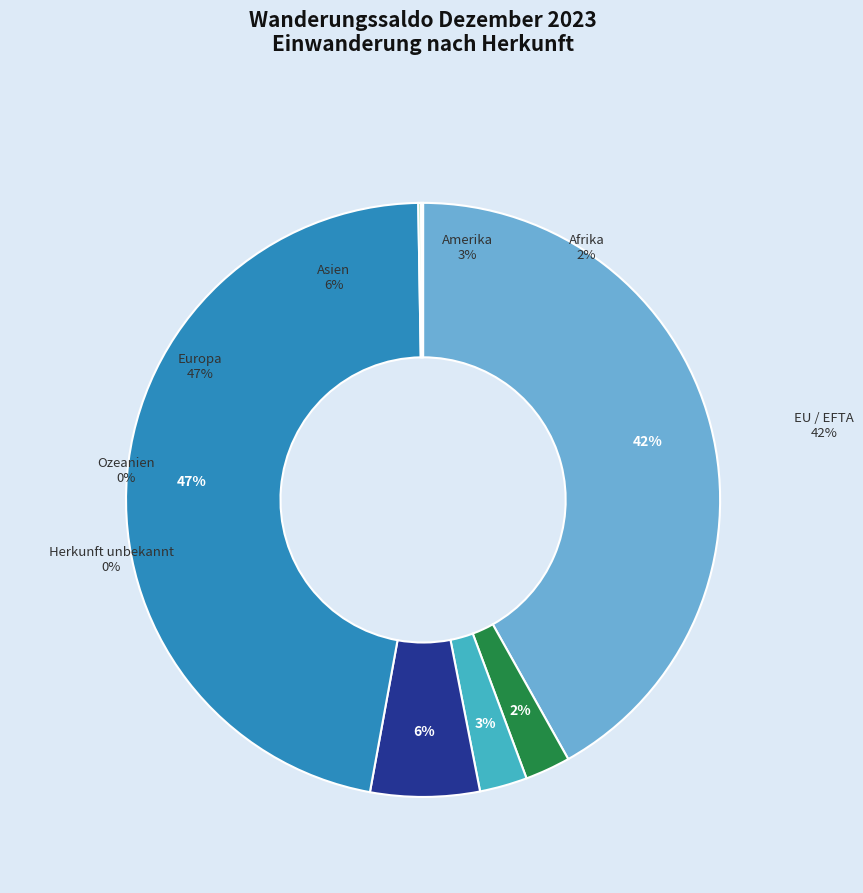

What is the total percentage of Europa and Ozeanien?

47.0%